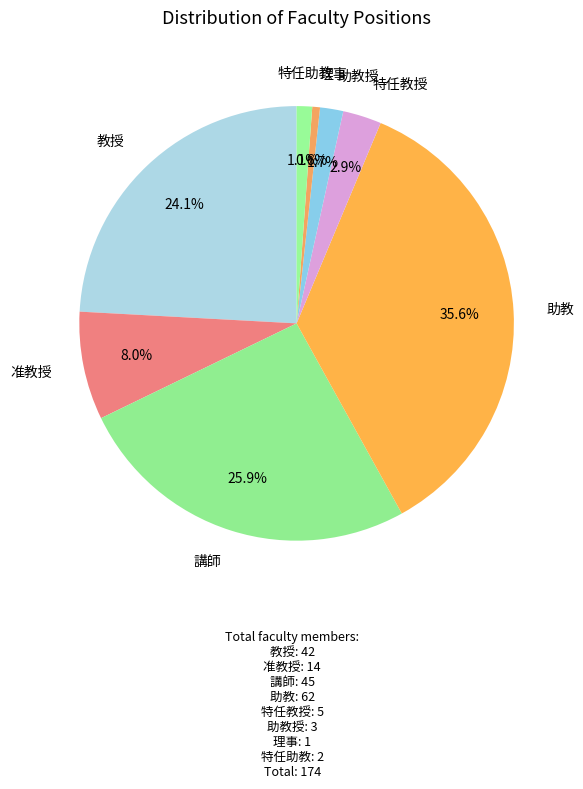

Which category has the biggest portion of the pie?

助教